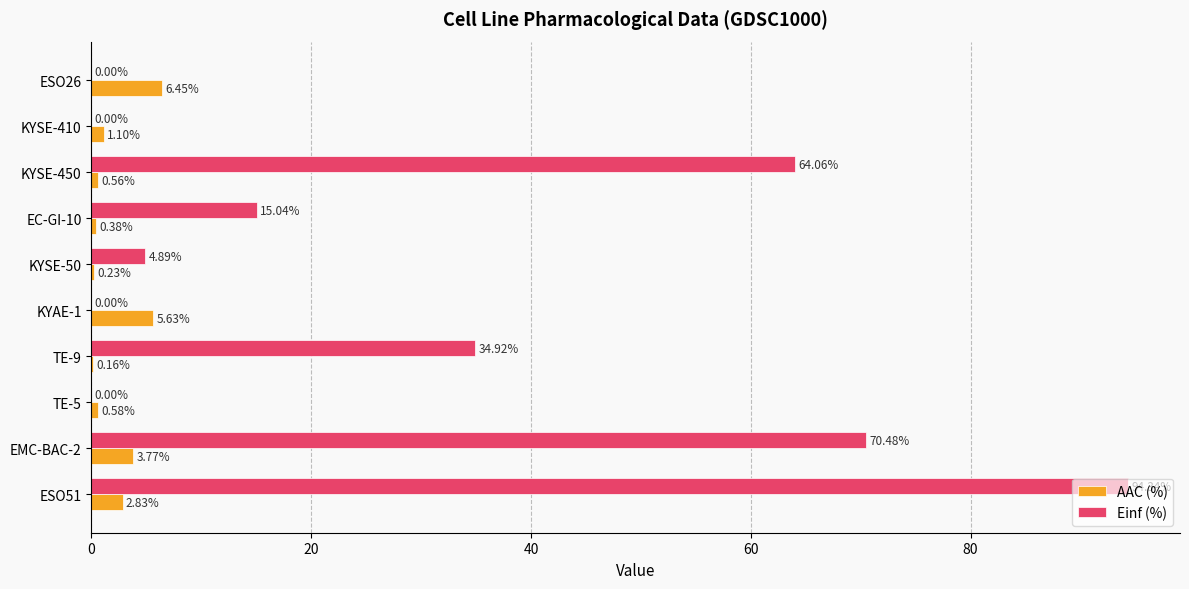

At which category is the sum across all series the highest?

ESO51